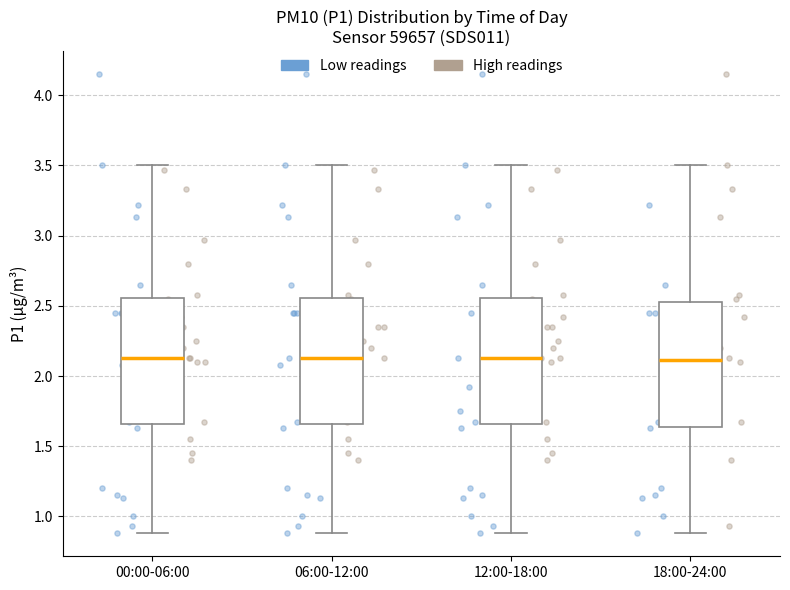

Reading left to right, transcribe this box plot: for each box, give where its median line is, the range the box spans, and where its two whiskers end, as read against the y-axis. The values are not printed on the chart, so give them approximately, as read against the axis.

00:00-06:00: median 2.15, box 1.65 to 2.55, whiskers 0.90 to 3.50
06:00-12:00: median 2.15, box 1.65 to 2.55, whiskers 0.90 to 3.50
12:00-18:00: median 2.15, box 1.65 to 2.55, whiskers 0.90 to 3.50
18:00-24:00: median 2.10, box 1.65 to 2.55, whiskers 0.90 to 3.50